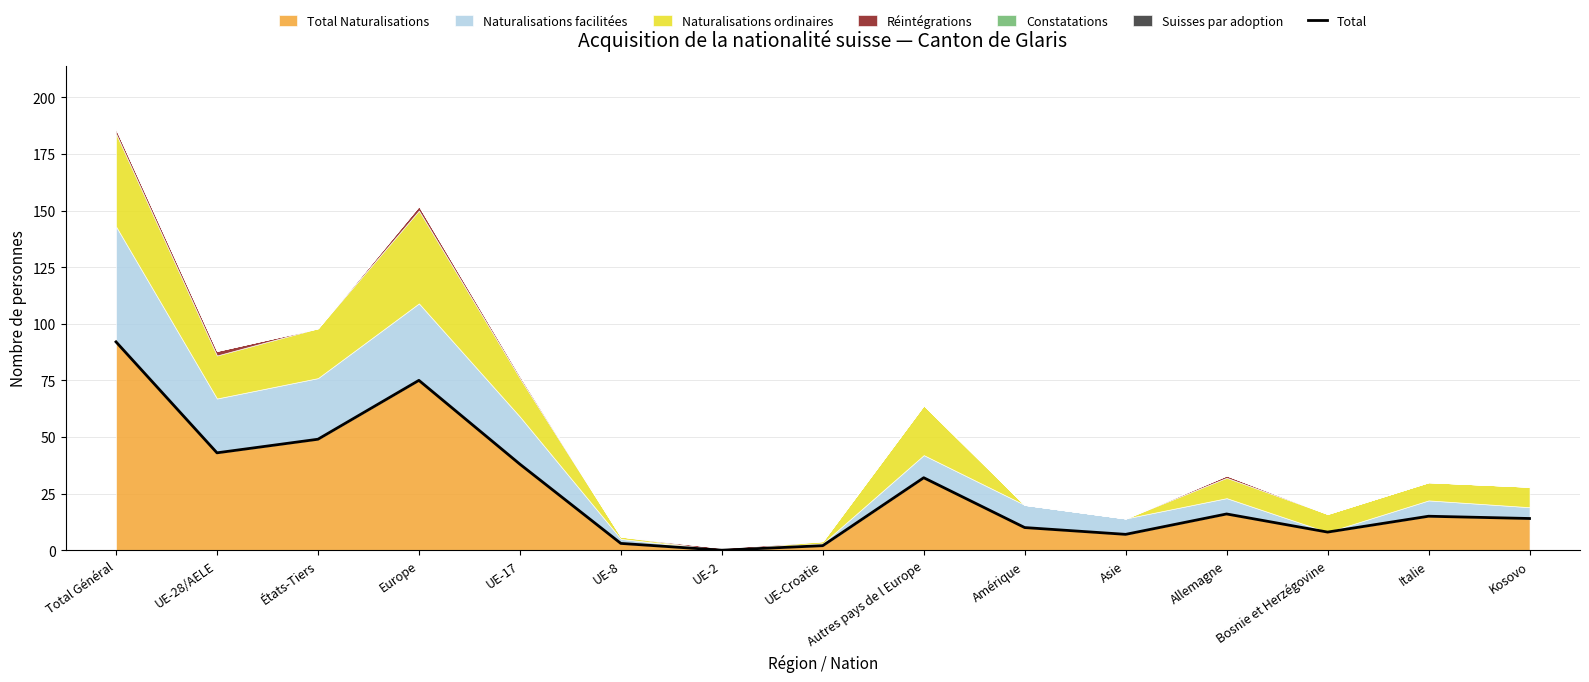

Rank the categories by value from highest to lowest.

Total Général, Europe, États-Tiers, UE-28/AELE, UE-17, Autres pays de l Europe, Allemagne, Italie, Kosovo, Amérique, Bosnie et Herzégovine, Asie, UE-8, UE-Croatie, UE-2